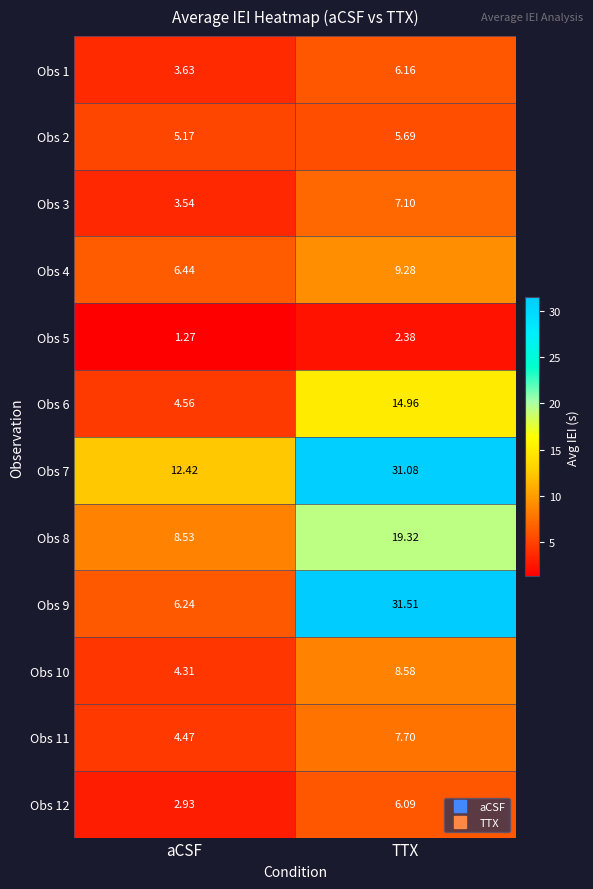

Which series changed the most between aCSF and TTX?

Obs 9